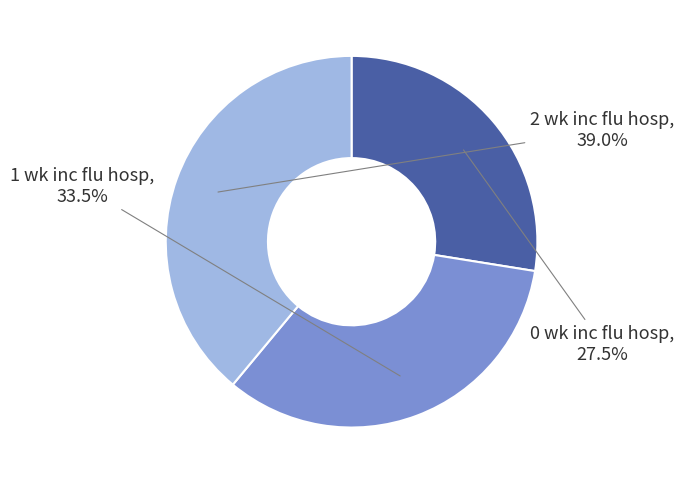

Count the number of slices in the pie.

3